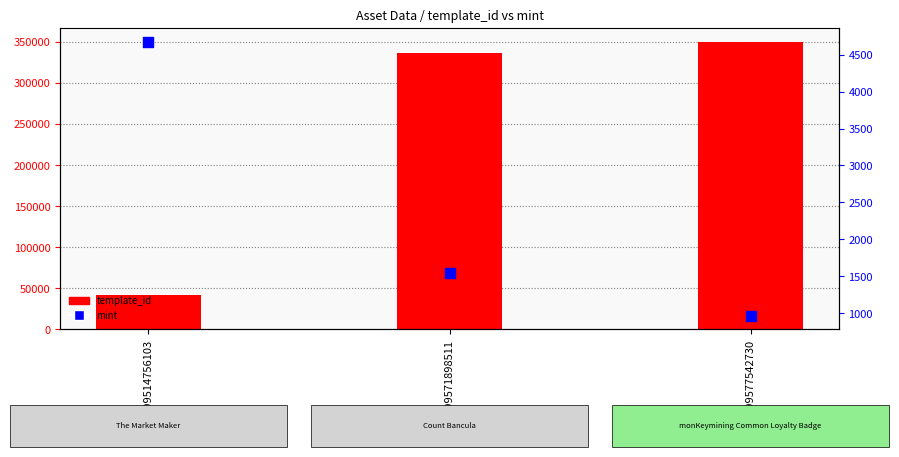

Is the value of mint at 1099571898511 greater than the value of template_id at 1099571898511?

No